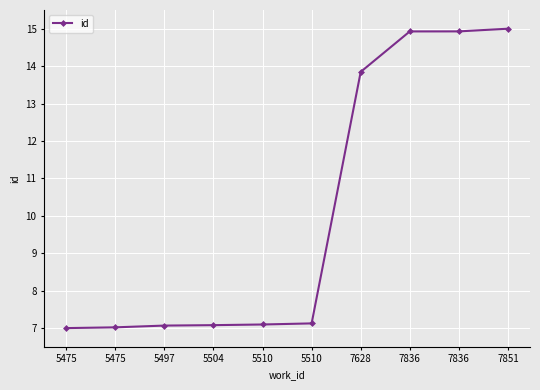

Does the chart have visible grid lines?

Yes